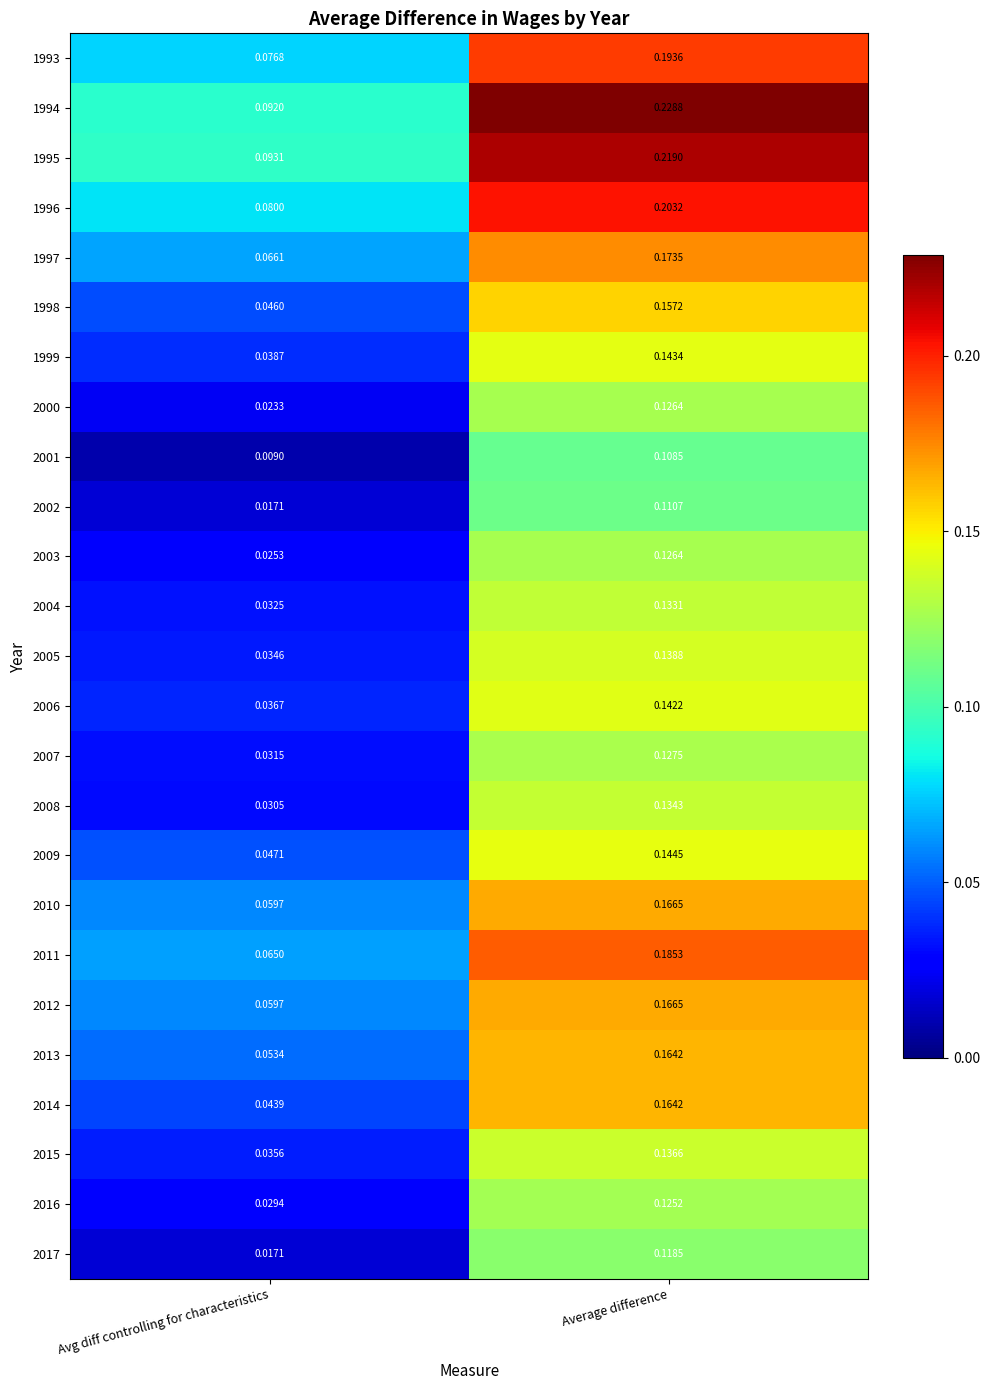

At which category is the sum across all series the highest?

Average difference